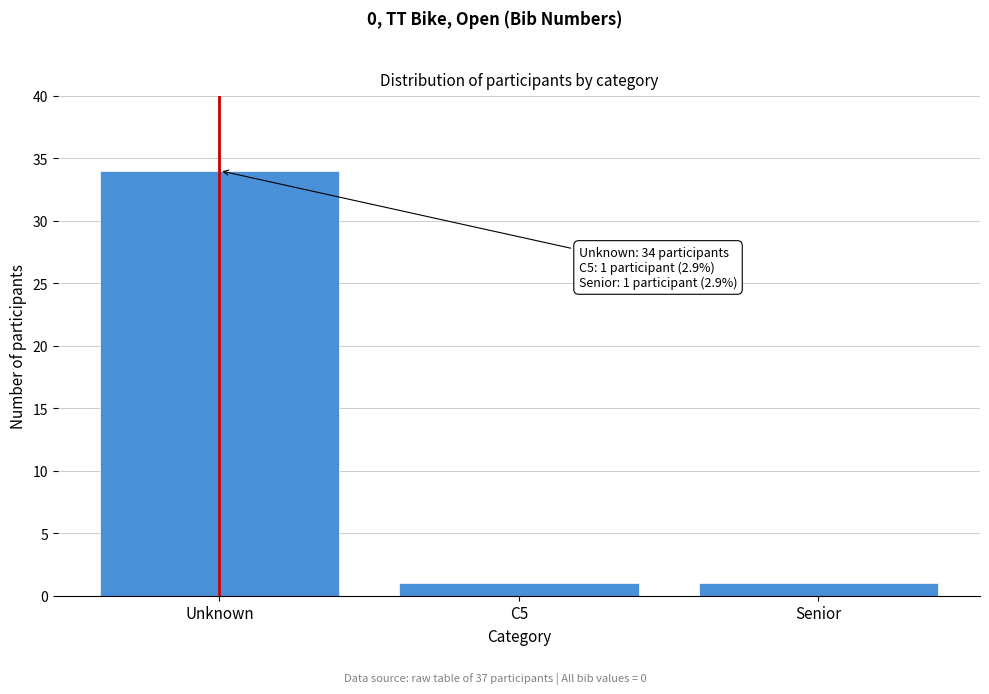

Reading right to left, transcribe all the data shown in this chart.

Senior=1	C5=1	Unknown=34